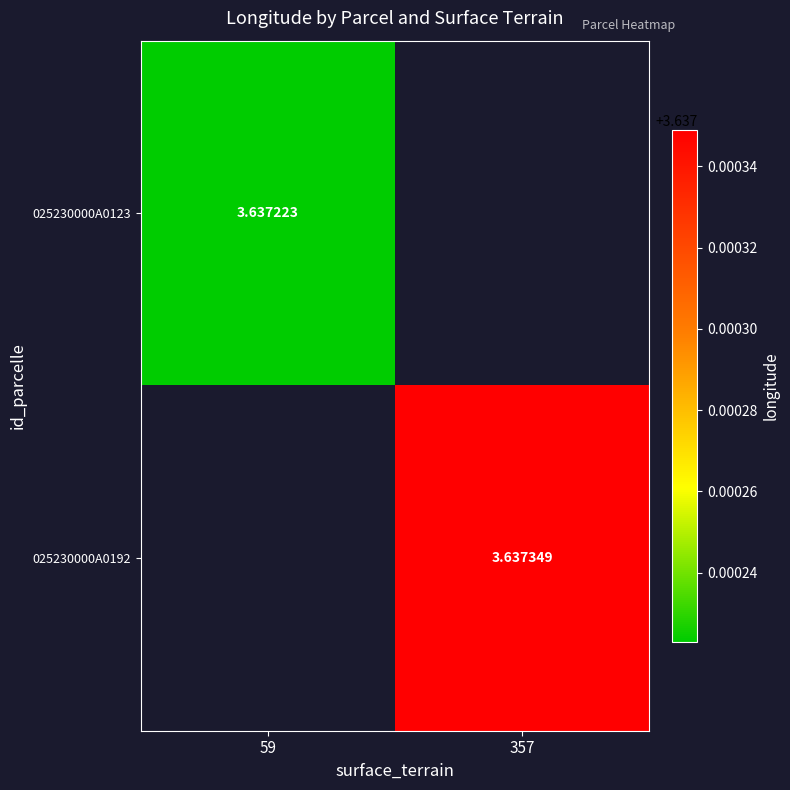

At which label does 025230000A0123 reach its peak?

59